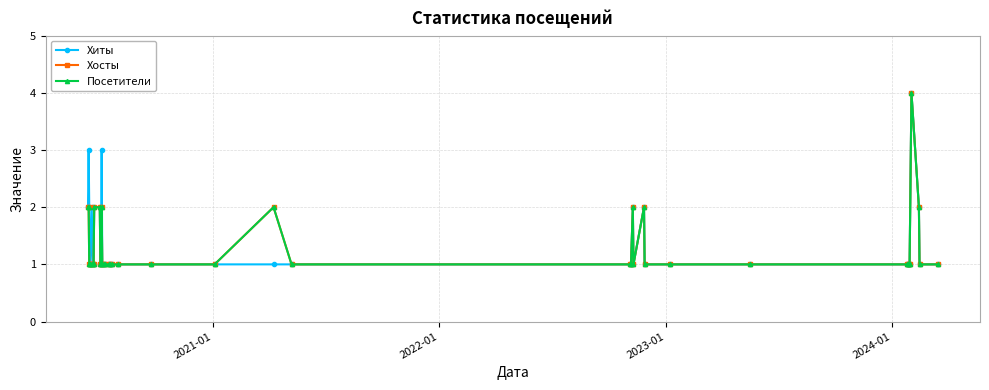

How many Хосты values are between 1 and 2?

39